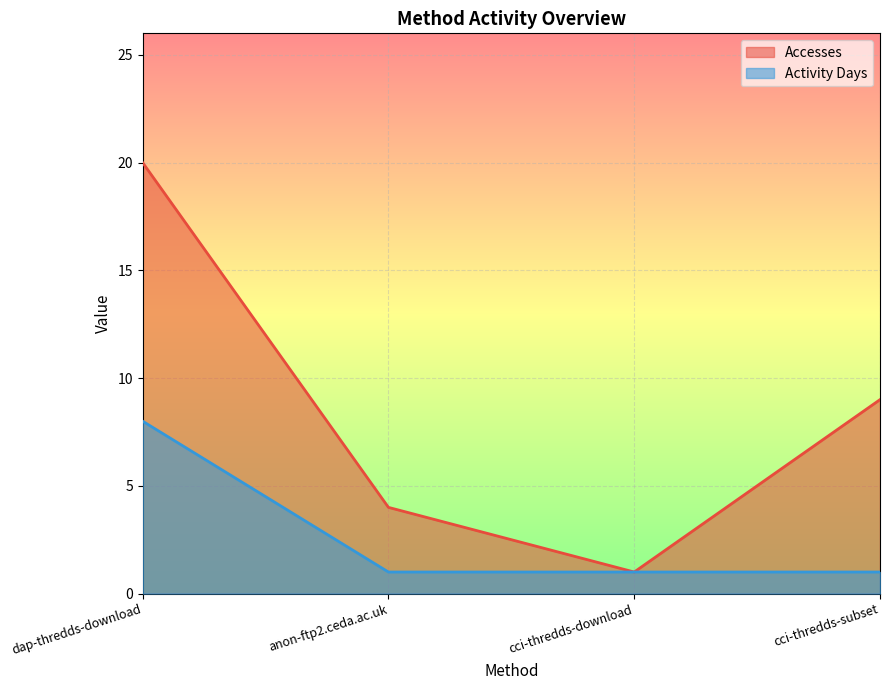

Is the value of Accesses at cci-thredds-subset greater than the value of Activity Days at cci-thredds-download?

Yes